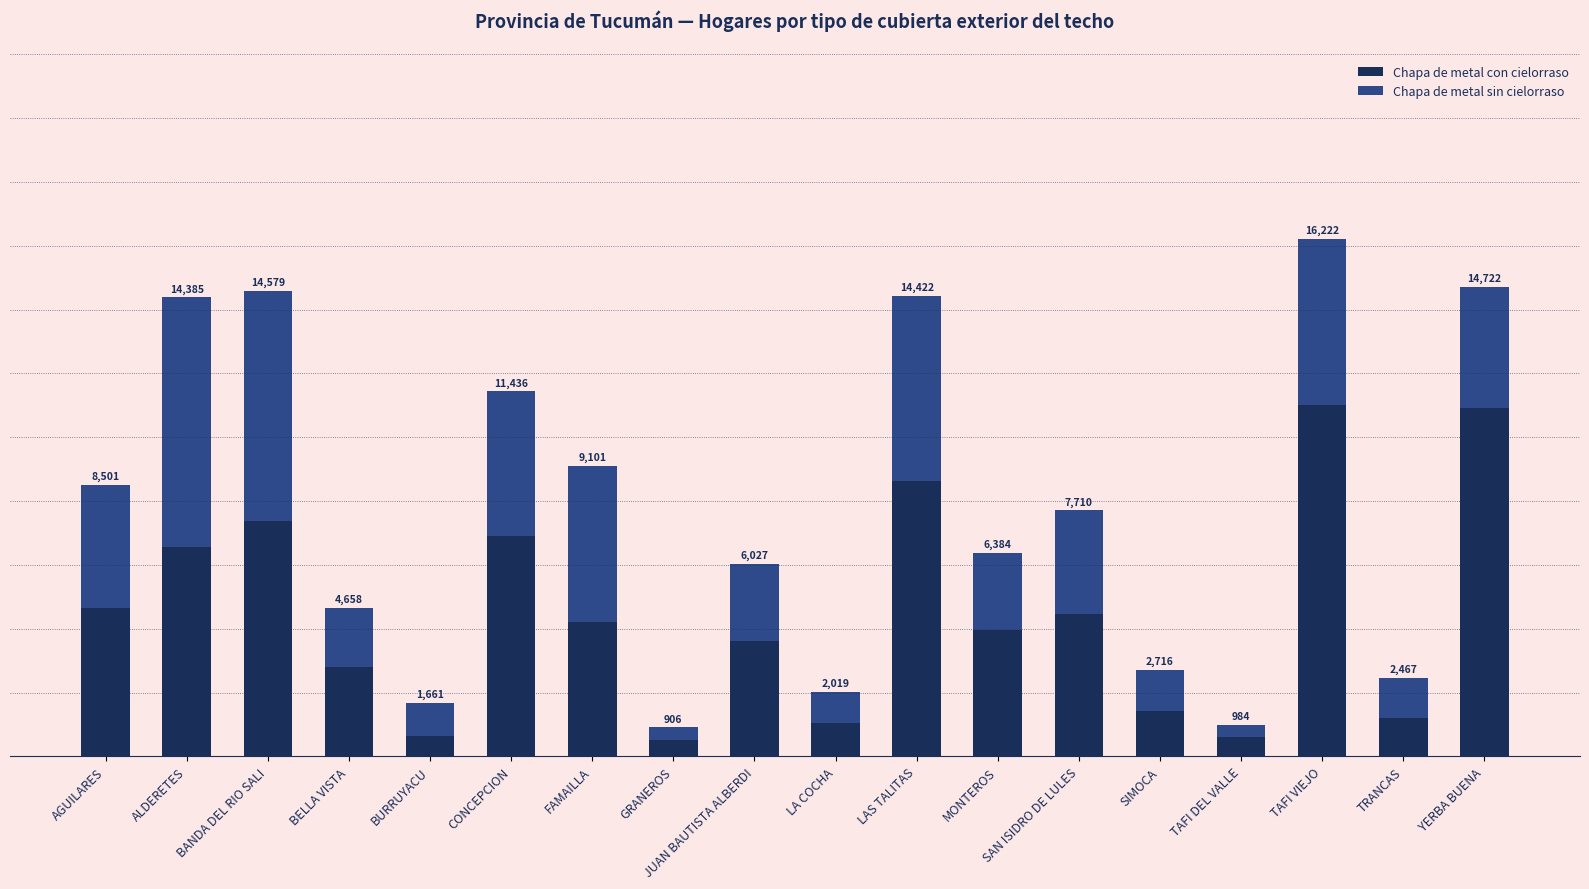

True or false: Chapa de metal sin cielorraso has a value of 4475 at SAN ISIDRO DE LULES.

False